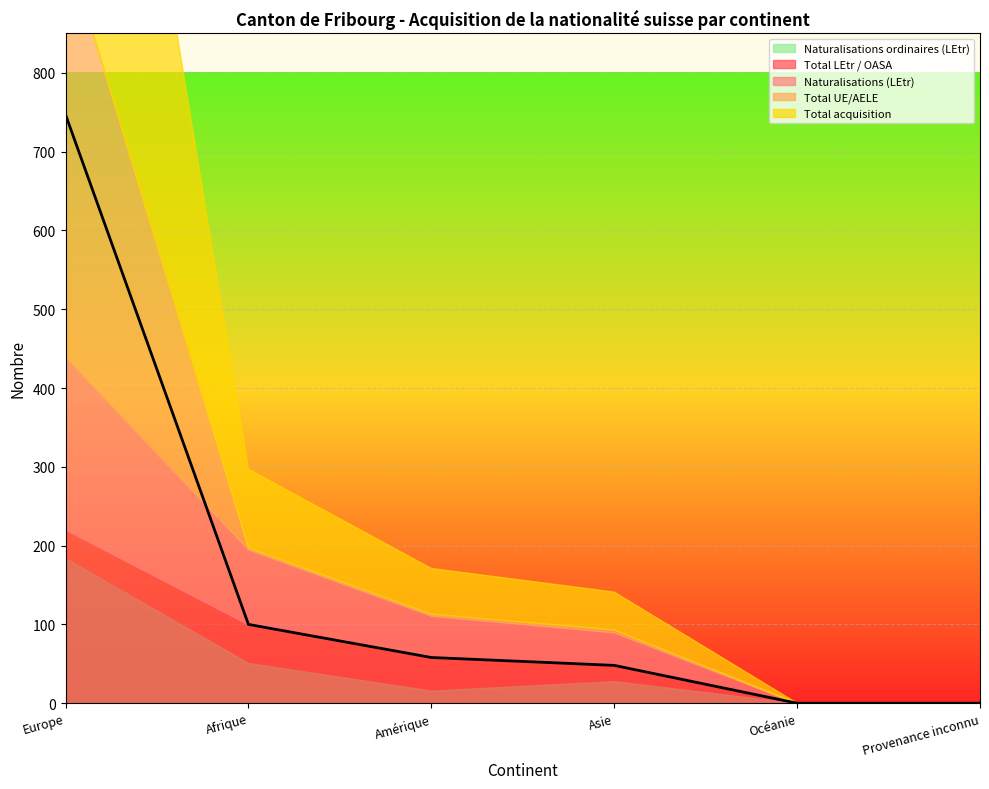

Between Europe and Provenance inconnu, which series saw the biggest shift?

Total acquisition